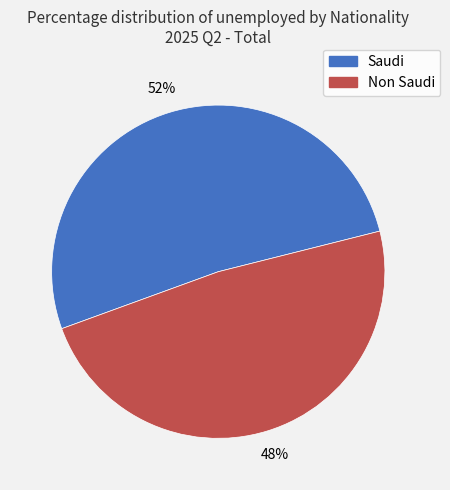

Which category has the smallest portion of the pie?

Non Saudi